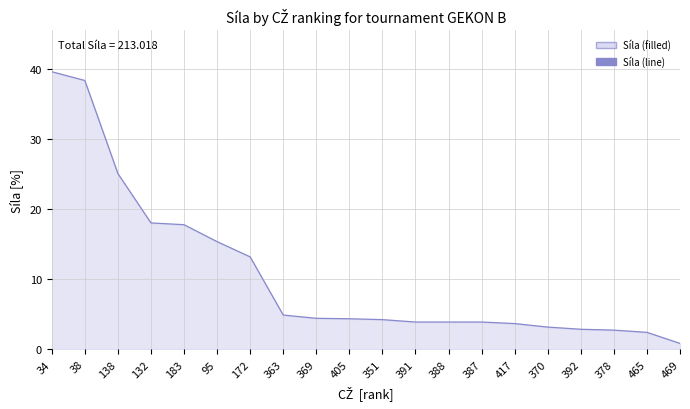

True or false: the data shows 2.8 at 378.

True